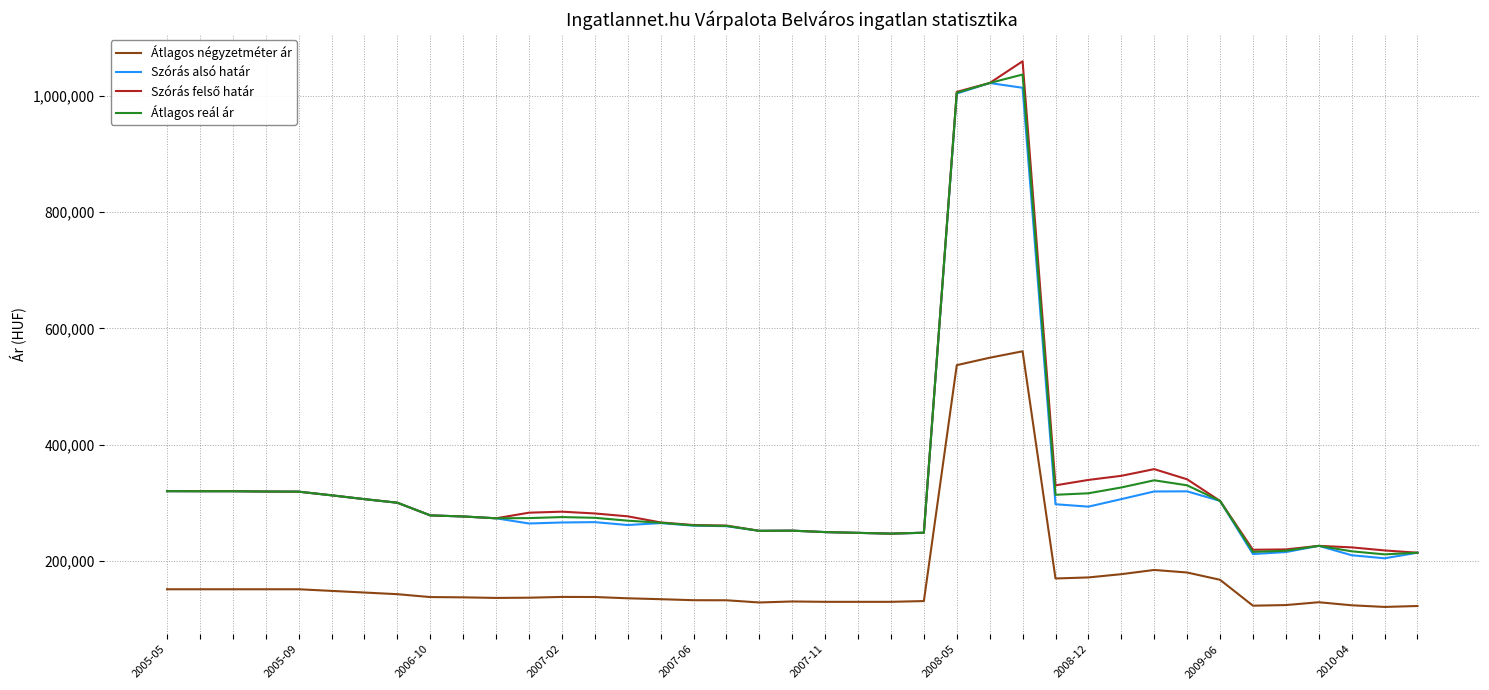

What is the smallest value displayed?

120952